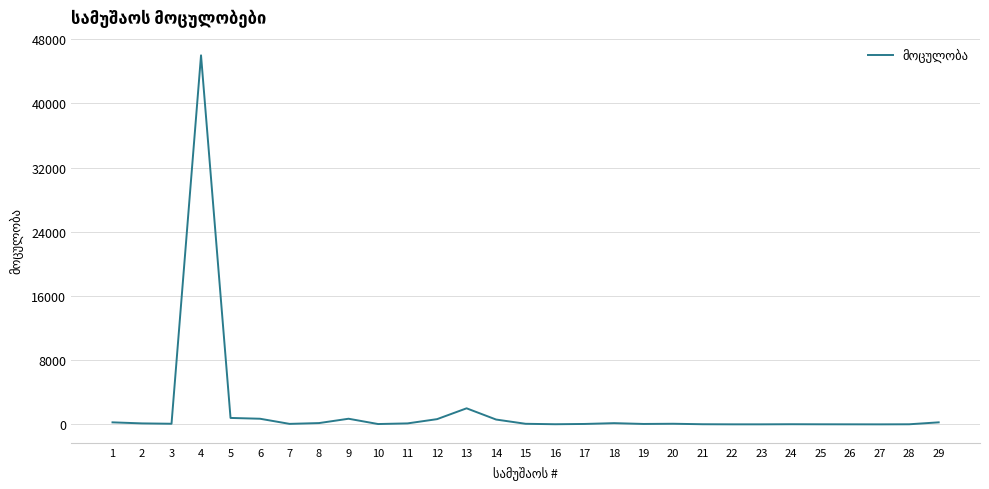

What is the difference between the maximum and minimum values?

46000